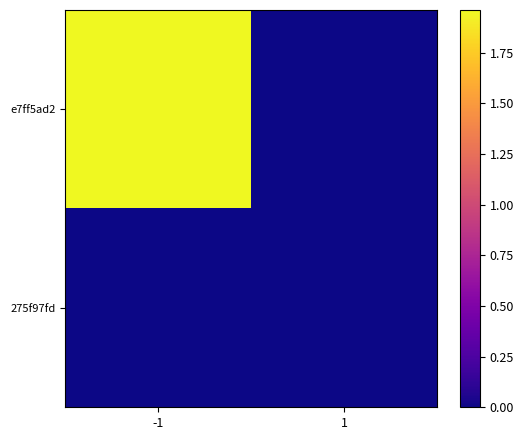

Between -1 and 1, which series saw the biggest shift?

e7ff5ad2